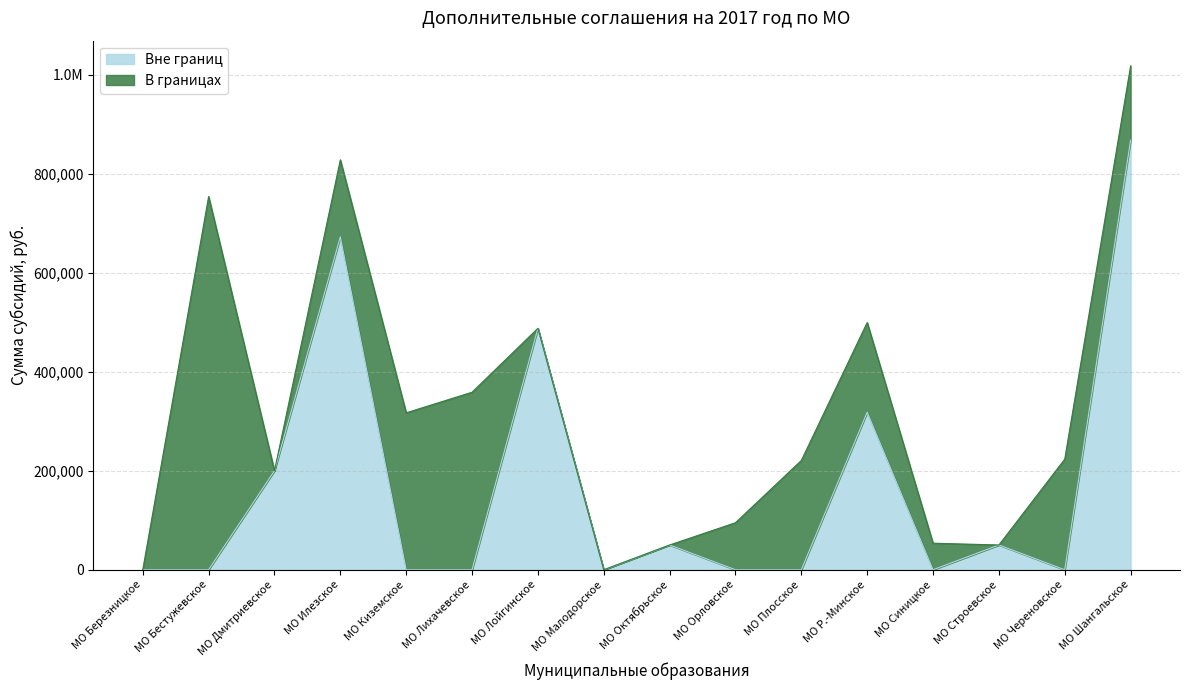

Is it true that the value at МО Череновское is 382563.6?

False